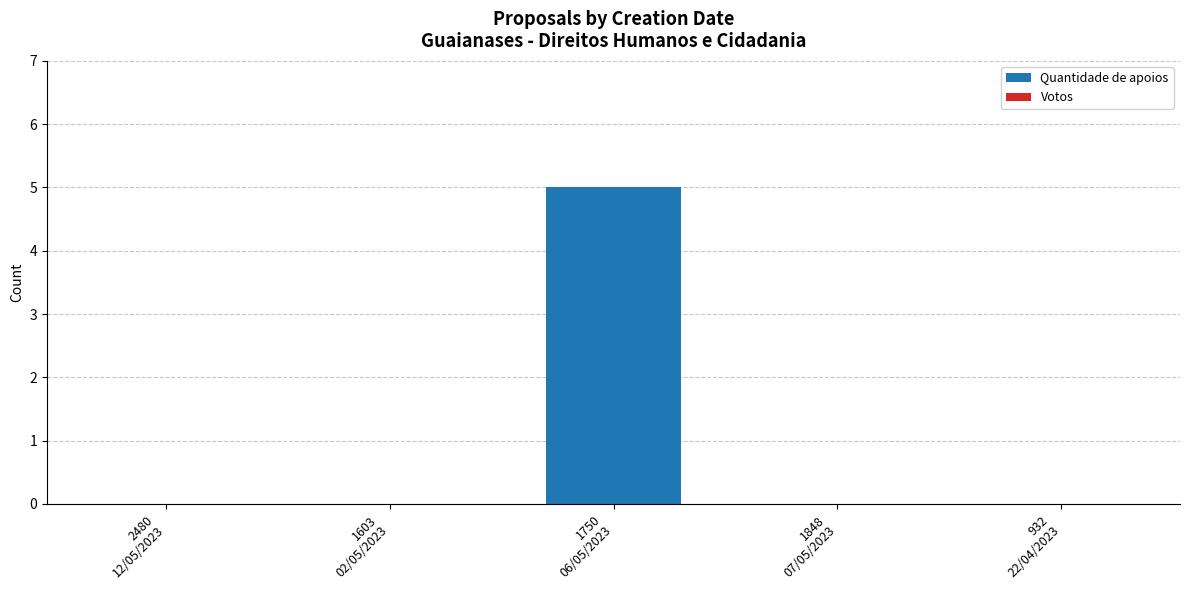

What is the sum of all values?

5